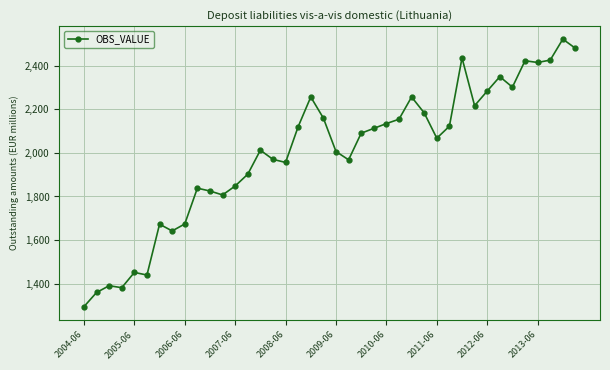

How many lines are shown in the chart?

1